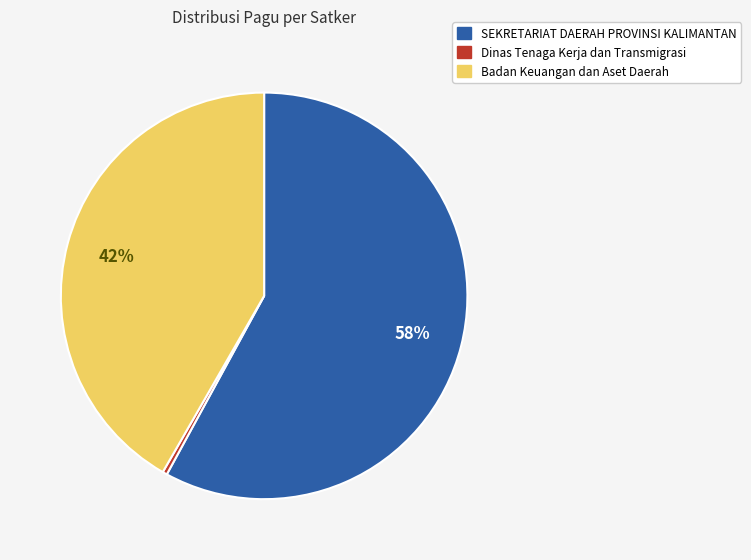

To the nearest percent, what is the difference between the largest and smallest slice percentages?

58%